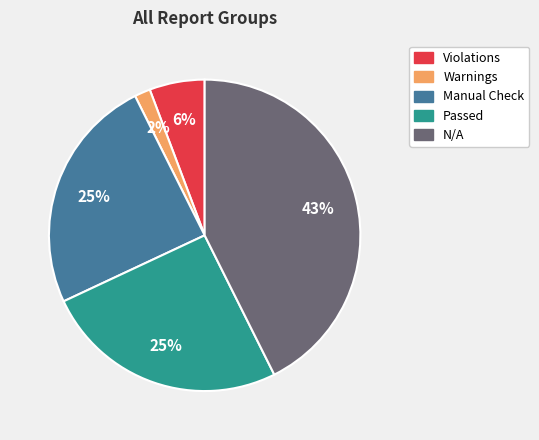

To the nearest percent, what is the difference between the largest and smallest slice percentages?

41%